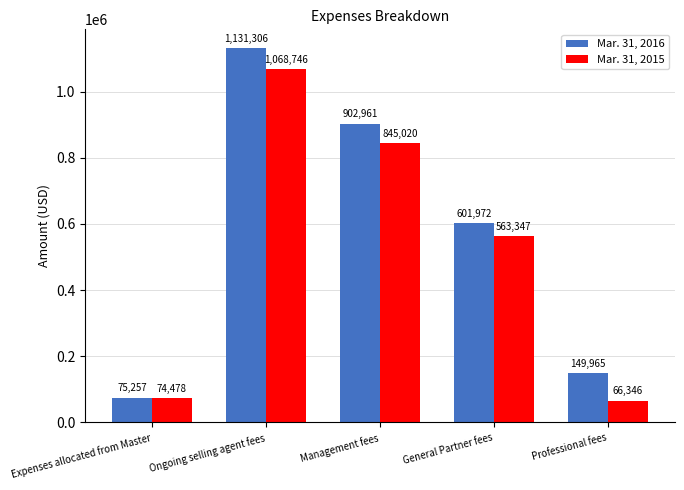

What is the maximum value for Mar. 31, 2015?

1068746